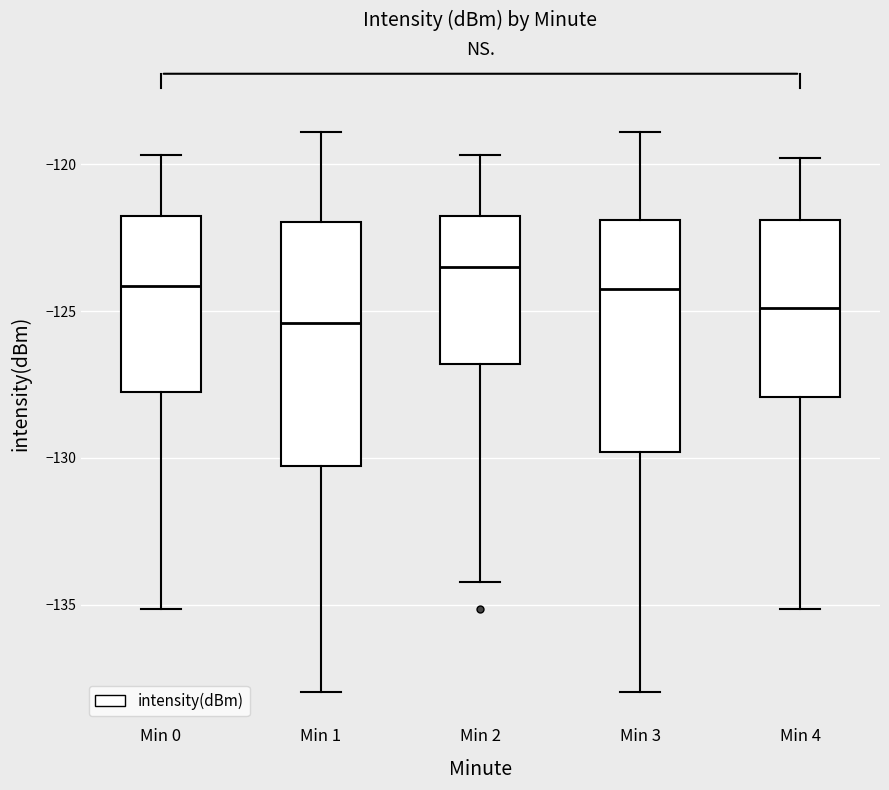

Reading left to right, transcribe this box plot: for each box, give where its median line is, the range the box spans, and where its two whiskers end, as read against the y-axis. The values are not printed on the chart, so give them approximately, as read against the axis.

Min 0: median -124.0, box -127.5 to -122.0, whiskers -135.0 to -119.5
Min 1: median -125.5, box -130.5 to -122.0, whiskers -138.0 to -119.0
Min 2: median -123.5, box -127.0 to -122.0, whiskers -134.0 to -119.5
Min 3: median -124.5, box -130.0 to -122.0, whiskers -138.0 to -119.0
Min 4: median -125.0, box -128.0 to -122.0, whiskers -135.0 to -120.0